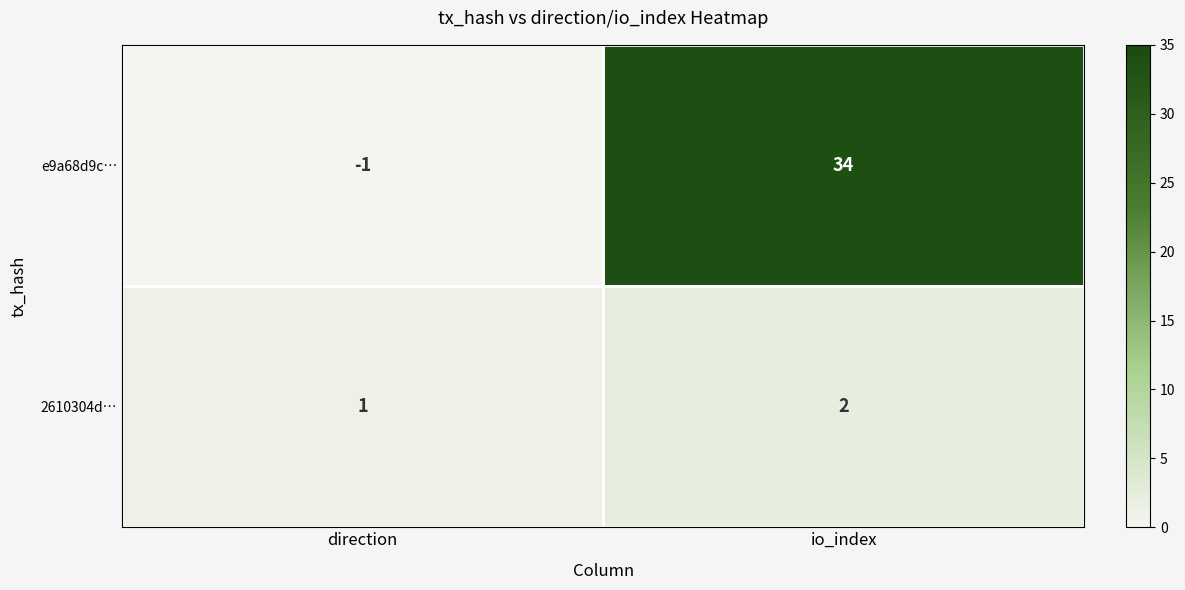

What is the difference between the e9a68d9c… values at direction and io_index?

35